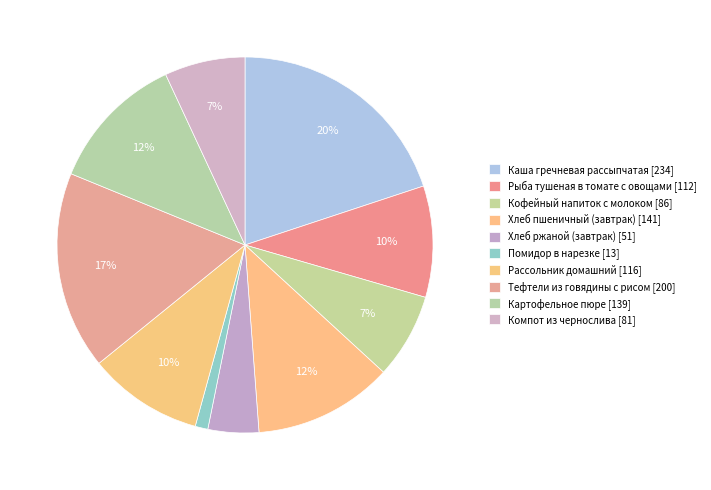

To the nearest percent, what is the average slice percentage?

10%